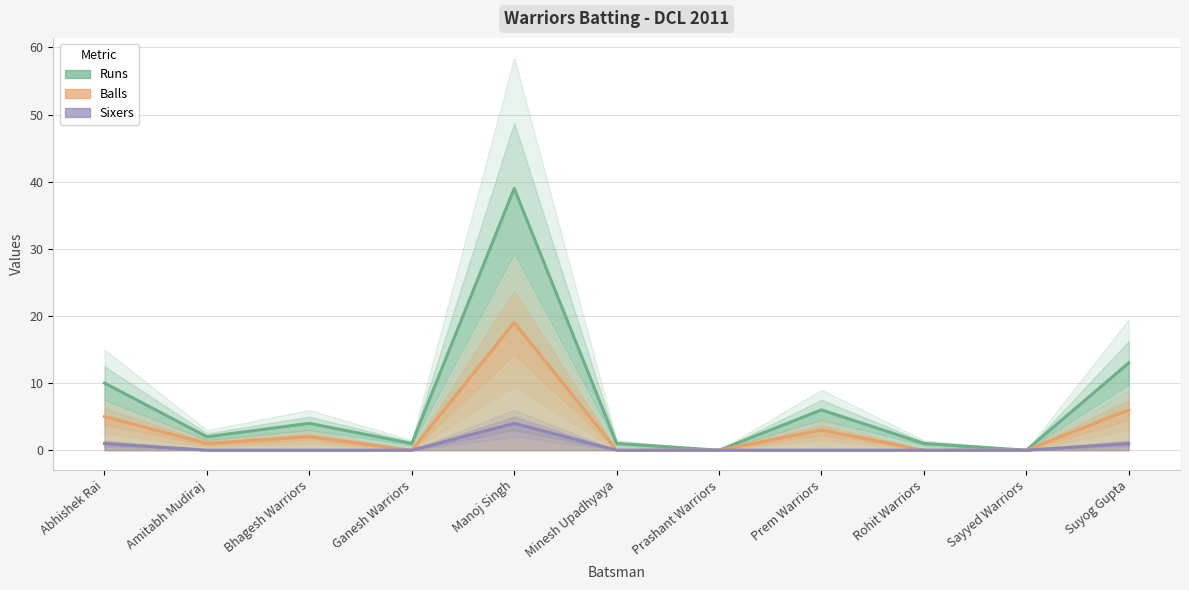

At which label does Balls reach its minimum?

Ganesh Warriors